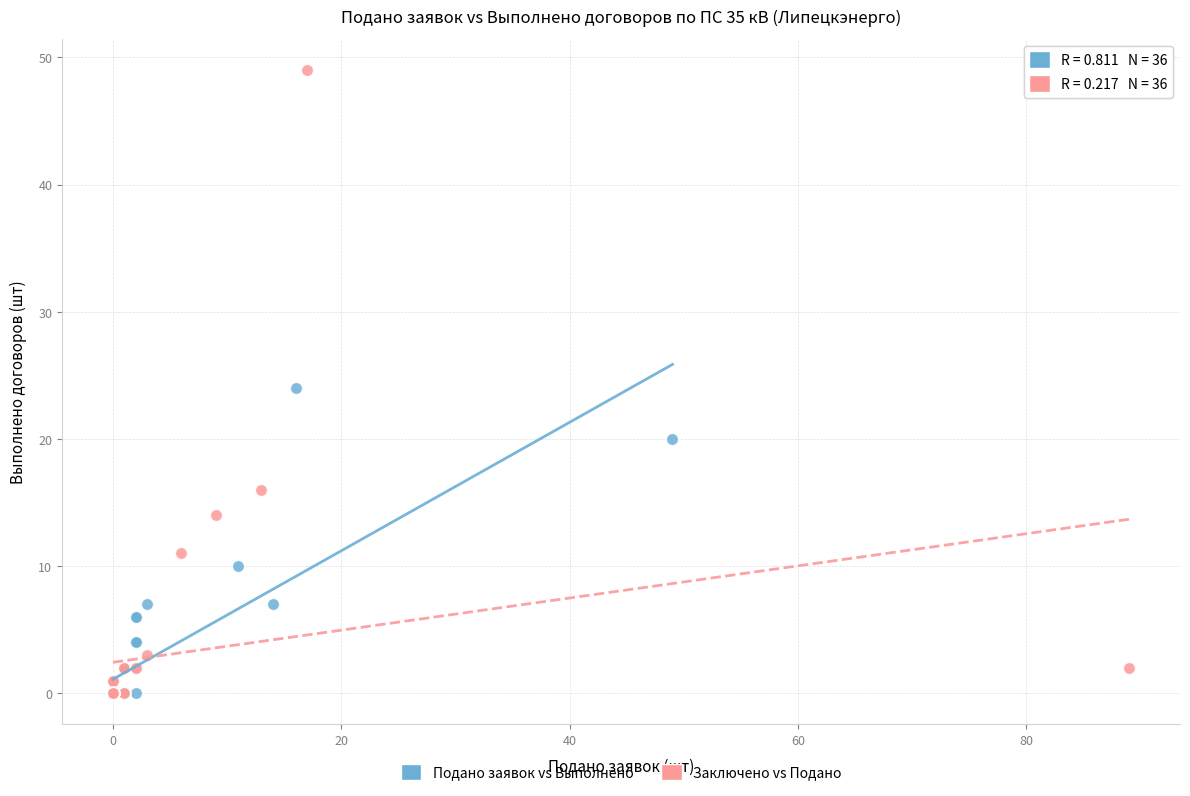

What are all the series names shown in the legend?

Подано заявок vs Выполнено, Заключено vs Подано